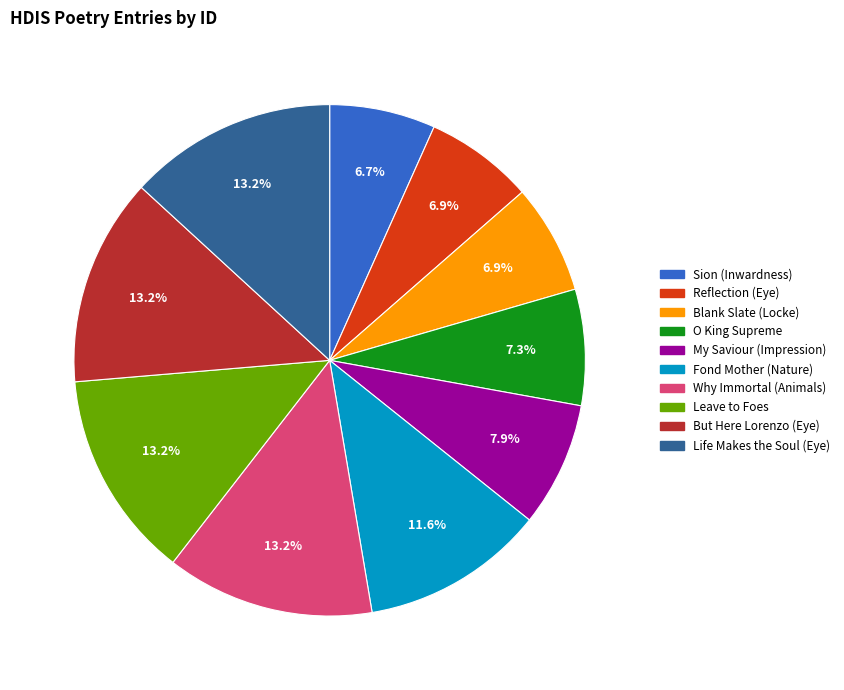

Is there any slice that represents more than half of the pie?

No